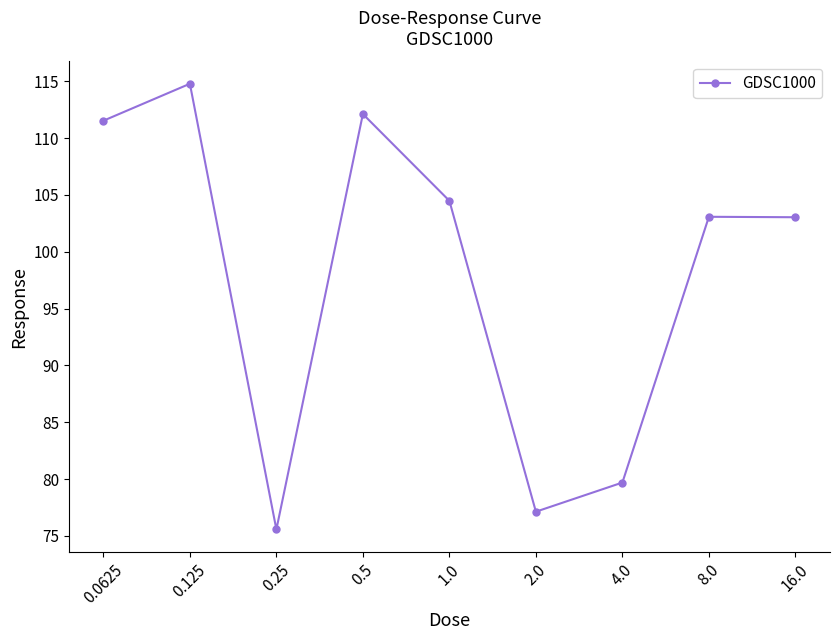

How many series are shown in this chart?

1